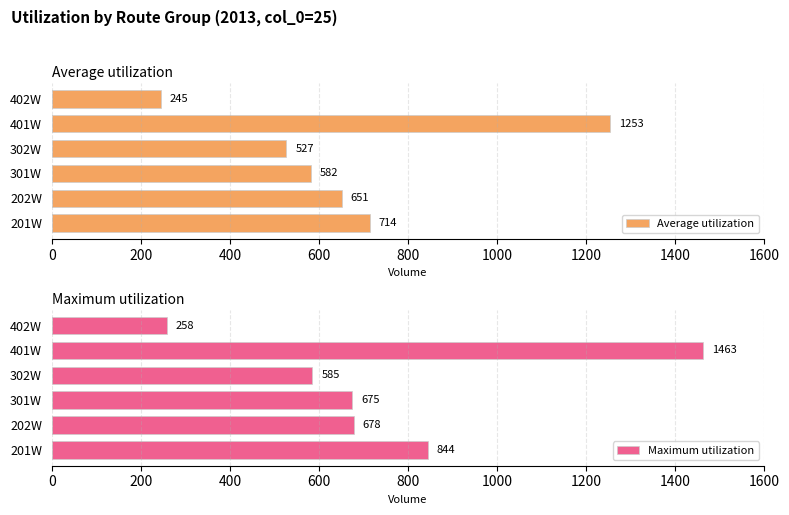

Reading left to right, extract all data points from this chart.

Average utilization: 714	651	582	527	1253	245
Maximum utilization: 844	678	675	585	1463	258